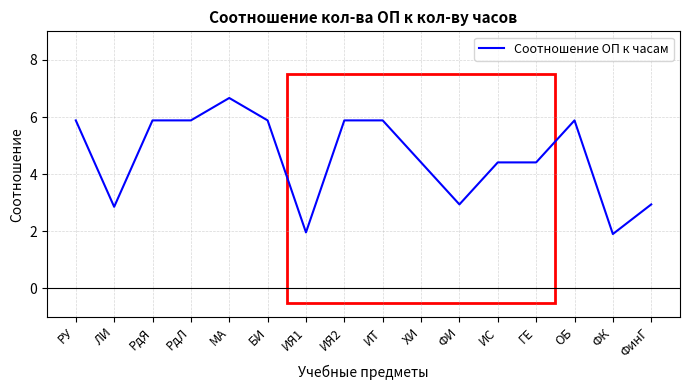

Where does the data first go above 5?

РУ